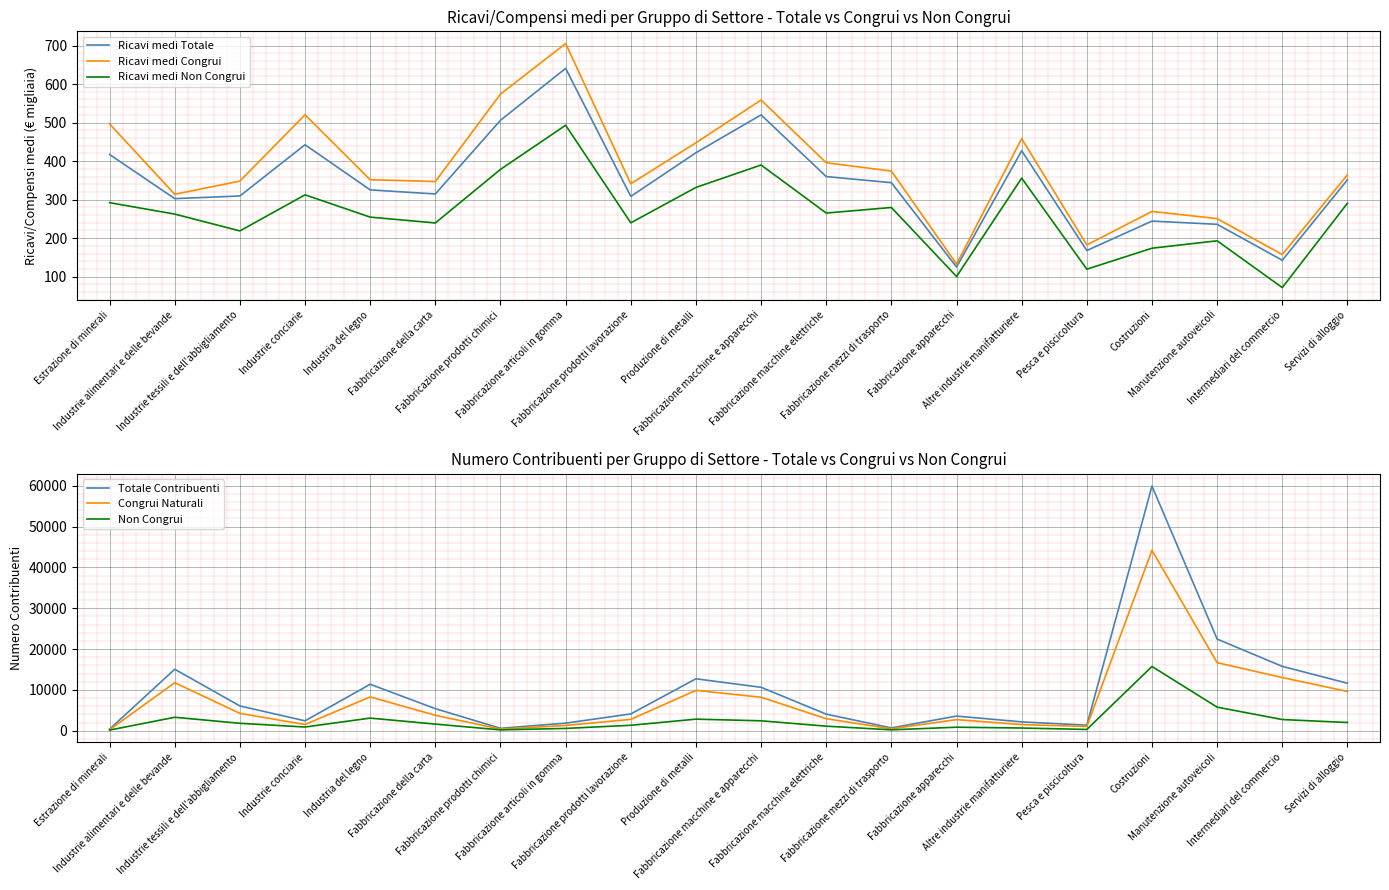

Reading right to left, transcribe all the data shown in this chart.

Ricavi medi Totale: Servizi di alloggio=351.4	Intermediari del commercio=142.6	Manutenzione autoveicoli=235.9	Costruzioni=244.2	Pesca e piscicoltura=167.8	Altre industrie manifatturiere=426.9	Fabbricazione apparecchi=124.9	Fabbricazione mezzi di trasporto=344.0	Fabbricazione macchine elettriche=359.8	Fabbricazione macchine e apparecchi=520.0	Produzione di metalli=421.7	Fabbricazione prodotti lavorazione=308.3	Fabbricazione articoli in gomma=640.7	Fabbricazione prodotti chimici=506.0	Fabbricazione della carta=314.6	Industria del legno=325.2	Industrie conciarie=442.5	Industrie tessili e dell'abbigliamento=309.4	Industrie alimentari e delle bevande=302.5	Estrazione di minerali=417.1
Ricavi medi Congrui: Servizi di alloggio=364.2	Intermediari del commercio=157.5	Manutenzione autoveicoli=250.7	Costruzioni=269.3	Pesca e piscicoltura=182.3	Altre industrie manifatturiere=458.3	Fabbricazione apparecchi=132.7	Fabbricazione mezzi di trasporto=374.1	Fabbricazione macchine elettriche=395.7	Fabbricazione macchine e apparecchi=558.5	Produzione di metalli=447.5	Fabbricazione prodotti lavorazione=341.2	Fabbricazione articoli in gomma=705.2	Fabbricazione prodotti chimici=573.9	Fabbricazione della carta=346.9	Industria del legno=351.6	Industrie conciarie=520.2	Industrie tessili e dell'abbigliamento=348.2	Industrie alimentari e delle bevande=313.8	Estrazione di minerali=496.4
Ricavi medi Non Congrui: Servizi di alloggio=290.5	Intermediari del commercio=71.6	Manutenzione autoveicoli=193.1	Costruzioni=173.8	Pesca e piscicoltura=119.4	Altre industrie manifatturiere=355.8	Fabbricazione apparecchi=100.3	Fabbricazione mezzi di trasporto=279.6	Fabbricazione macchine elettriche=265.1	Fabbricazione macchine e apparecchi=389.9	Produzione di metalli=331.6	Fabbricazione prodotti lavorazione=239.7	Fabbricazione articoli in gomma=493.1	Fabbricazione prodotti chimici=378.5	Fabbricazione della carta=239.4	Industria del legno=254.6	Industrie conciarie=312.4	Industrie tessili e dell'abbigliamento=218.7	Industrie alimentari e delle bevande=262.4	Estrazione di minerali=292.1
Totale Contribuenti: Servizi di alloggio=11633.0	Intermediari del commercio=15761.0	Manutenzione autoveicoli=22444.0	Costruzioni=59923.0	Pesca e piscicoltura=1351.0	Altre industrie manifatturiere=2166.0	Fabbricazione apparecchi=3587.0	Fabbricazione mezzi di trasporto=690.0	Fabbricazione macchine elettriche=4058.0	Fabbricazione macchine e apparecchi=10634.0	Produzione di metalli=12715.0	Fabbricazione prodotti lavorazione=4114.0	Fabbricazione articoli in gomma=1855.0	Fabbricazione prodotti chimici=590.0	Fabbricazione della carta=5401.0	Industria del legno=11374.0	Industrie conciarie=2423.0	Industrie tessili e dell'abbigliamento=6067.0	Industrie alimentari e delle bevande=15056.0	Estrazione di minerali=402.0
Congrui Naturali: Servizi di alloggio=9618.0	Intermediari del commercio=13022.0	Manutenzione autoveicoli=16670.0	Costruzioni=44186.0	Pesca e piscicoltura=1039.0	Altre industrie manifatturiere=1504.0	Fabbricazione apparecchi=2724.0	Fabbricazione mezzi di trasporto=470.0	Fabbricazione macchine elettriche=2942.0	Fabbricazione macchine e apparecchi=8204.0	Produzione di metalli=9881.0	Fabbricazione prodotti lavorazione=2780.0	Fabbricazione articoli in gomma=1291.0	Fabbricazione prodotti chimici=385.0	Fabbricazione della carta=3778.0	Industria del legno=8282.0	Industrie conciarie=1517.0	Industrie tessili e dell'abbigliamento=4250.0	Industrie alimentari e delle bevande=11761.0	Estrazione di minerali=246.0
Non Congrui: Servizi di alloggio=2015.0	Intermediari del commercio=2739.0	Manutenzione autoveicoli=5774.0	Costruzioni=15737.0	Pesca e piscicoltura=312.0	Altre industrie manifatturiere=662.0	Fabbricazione apparecchi=863.0	Fabbricazione mezzi di trasporto=220.0	Fabbricazione macchine elettriche=1116.0	Fabbricazione macchine e apparecchi=2430.0	Produzione di metalli=2834.0	Fabbricazione prodotti lavorazione=1334.0	Fabbricazione articoli in gomma=564.0	Fabbricazione prodotti chimici=205.0	Fabbricazione della carta=1623.0	Industria del legno=3092.0	Industrie conciarie=906.0	Industrie tessili e dell'abbigliamento=1817.0	Industrie alimentari e delle bevande=3295.0	Estrazione di minerali=156.0